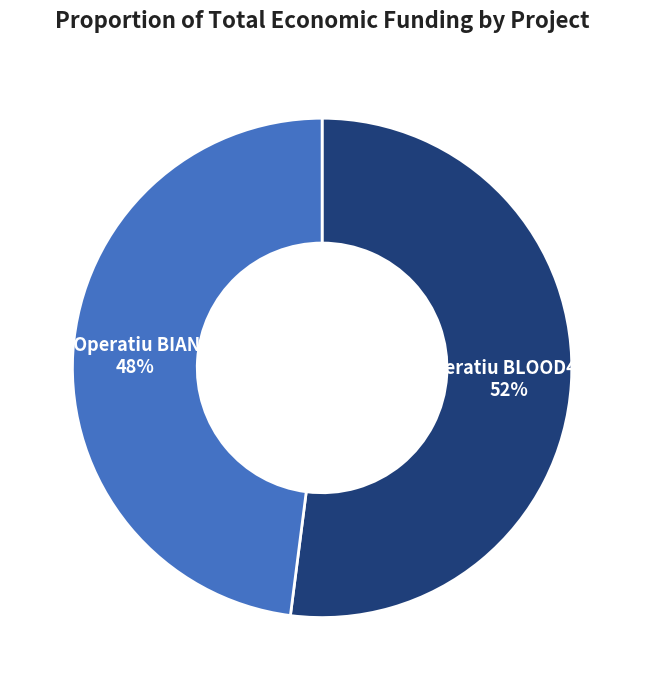

To the nearest percent, what is the average slice percentage?

50%